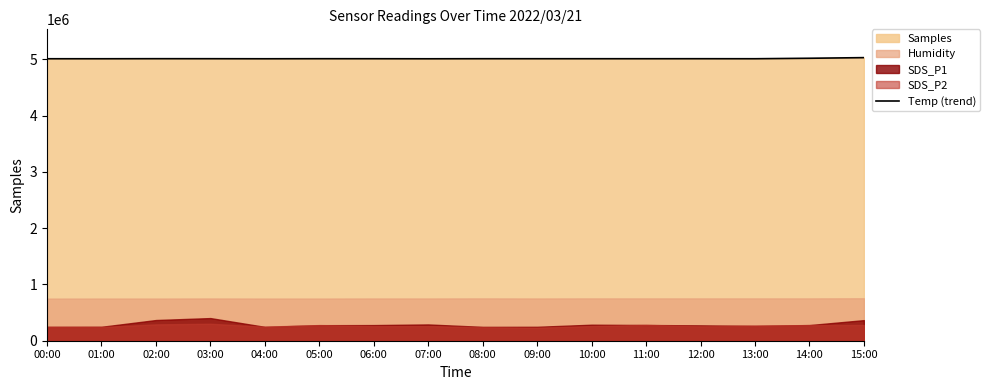

List the labels in order of value, smallest first.

07:00, 04:00, 01:00, 00:00, 13:00, 11:00, 10:00, 09:00, 06:00, 08:00, 12:00, 03:00, 05:00, 02:00, 14:00, 15:00